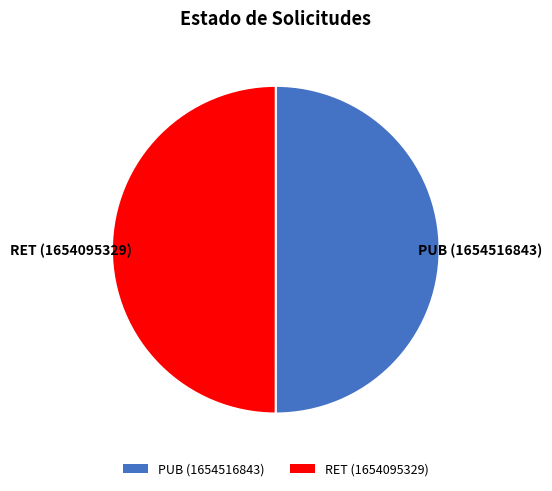

How many slices are in this pie chart?

2